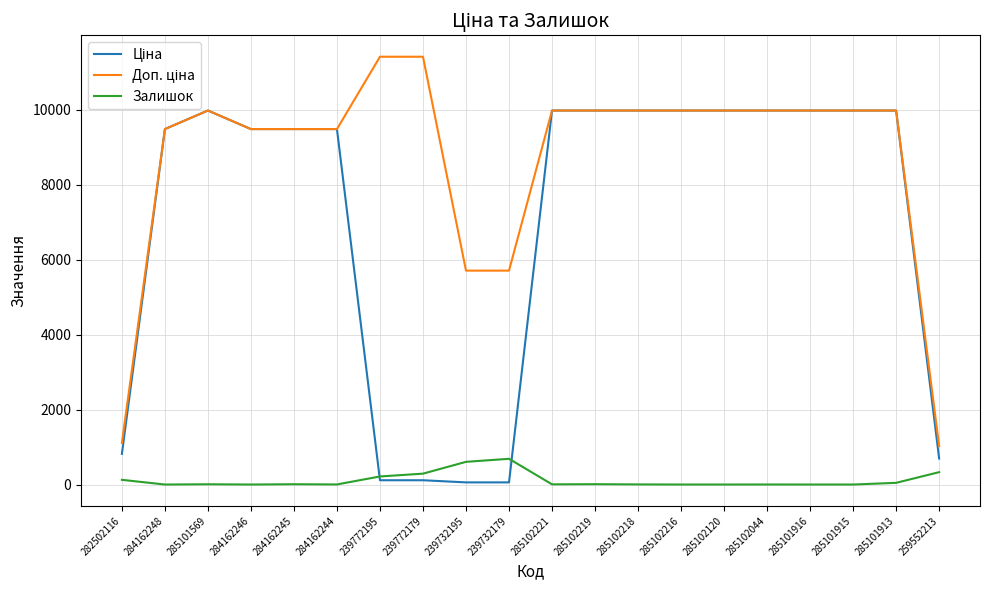

What is the maximum value shown in the chart?

11410.0